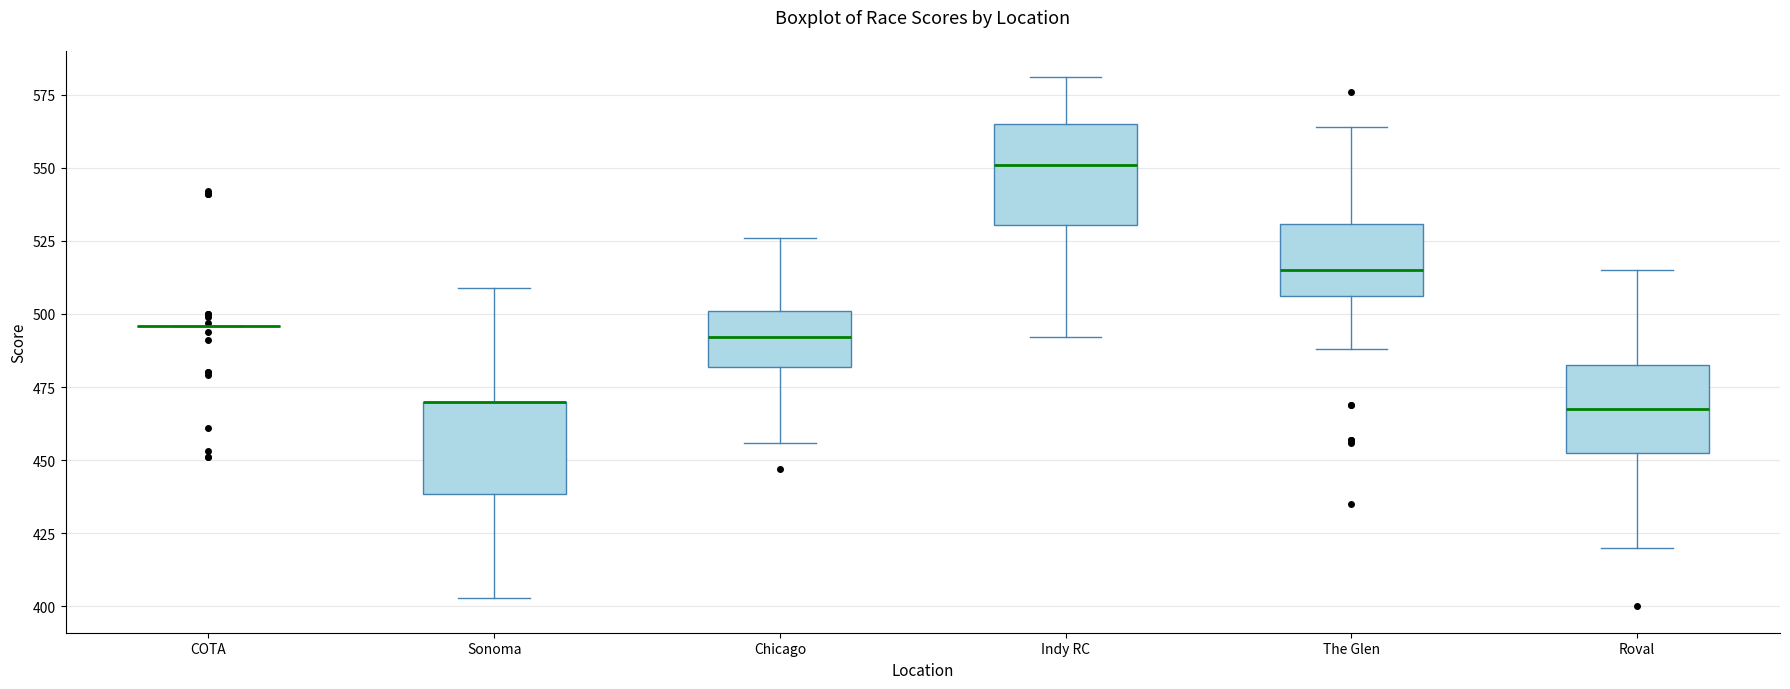

Reading left to right, read every box against the y-axis: the position of its median line, the range the box covers, and the ends of its whiskers. The values are not printed on the chart, so give them approximately, as read against the axis.

COTA: box collapsed to a line at 495, whiskers 495 to 495
Sonoma: median 470 (drawn on the box's upper edge), box 440 to 470, whiskers 405 to 510
Chicago: median 490, box 480 to 500, whiskers 455 to 525
Indy RC: median 550, box 530 to 565, whiskers 490 to 580
The Glen: median 515, box 505 to 530, whiskers 490 to 565
Roval: median 470, box 455 to 485, whiskers 420 to 515